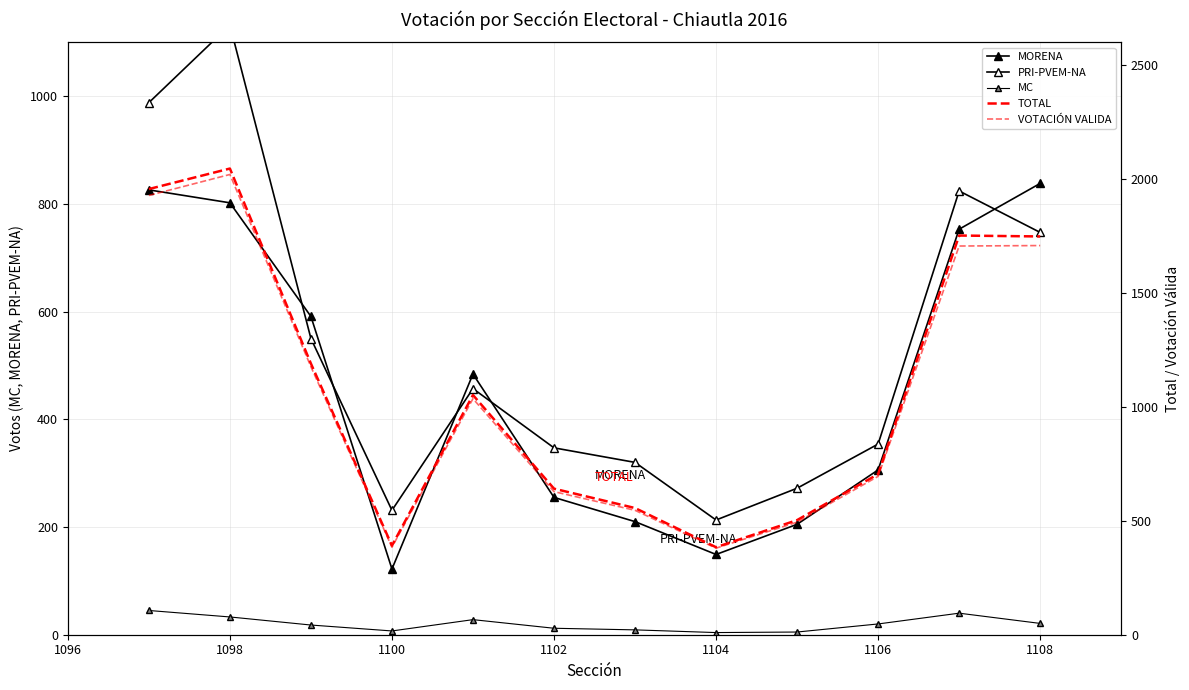

The PRI-PVEM-NA series shows 90 at 1102. True or false?

False